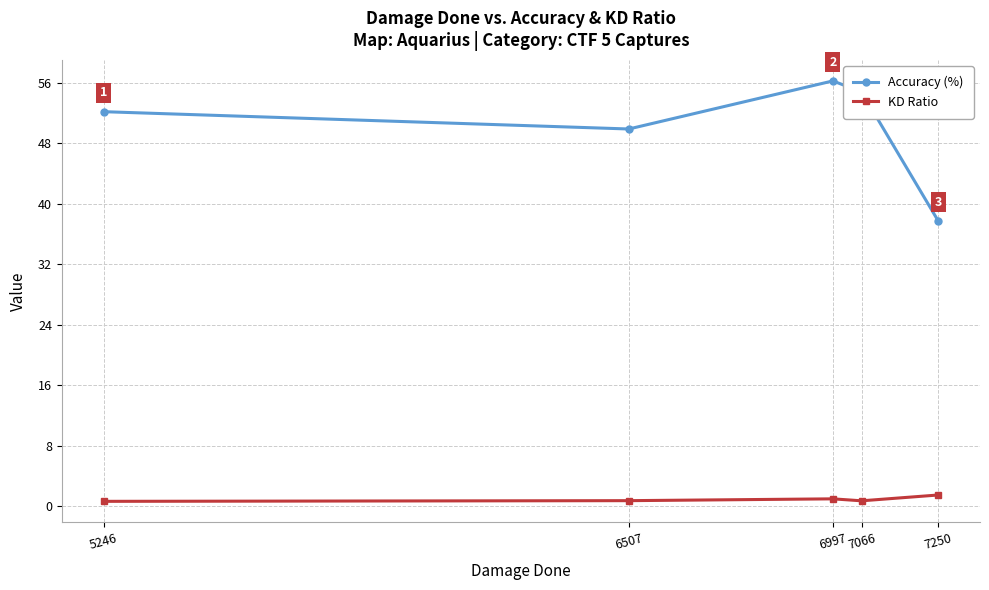

Is the value of Accuracy (%) at 6507 greater than the value of KD Ratio at 6997?

Yes